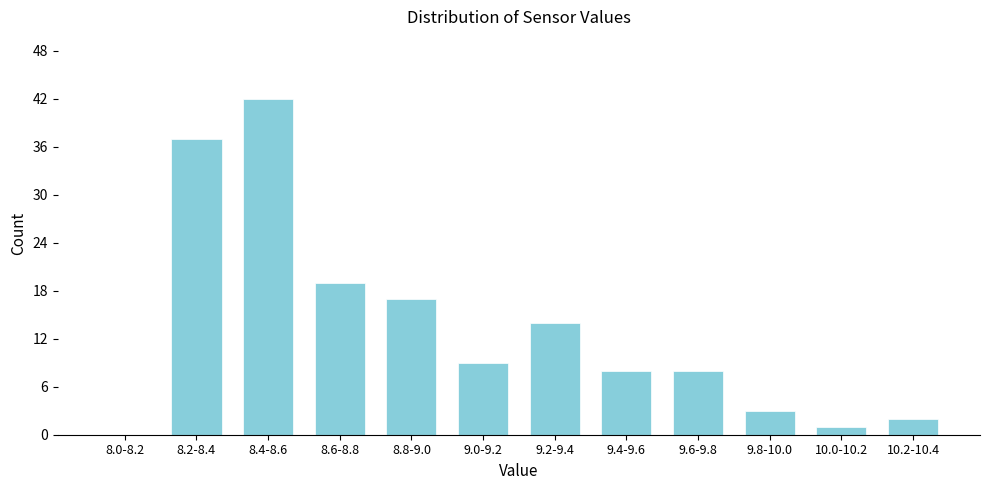

Reading left to right, transcribe all the data shown in this chart.

8.0-8.2=0	8.2-8.4=37	8.4-8.6=42	8.6-8.8=19	8.8-9.0=17	9.0-9.2=9	9.2-9.4=14	9.4-9.6=8	9.6-9.8=8	9.8-10.0=3	10.0-10.2=1	10.2-10.4=2